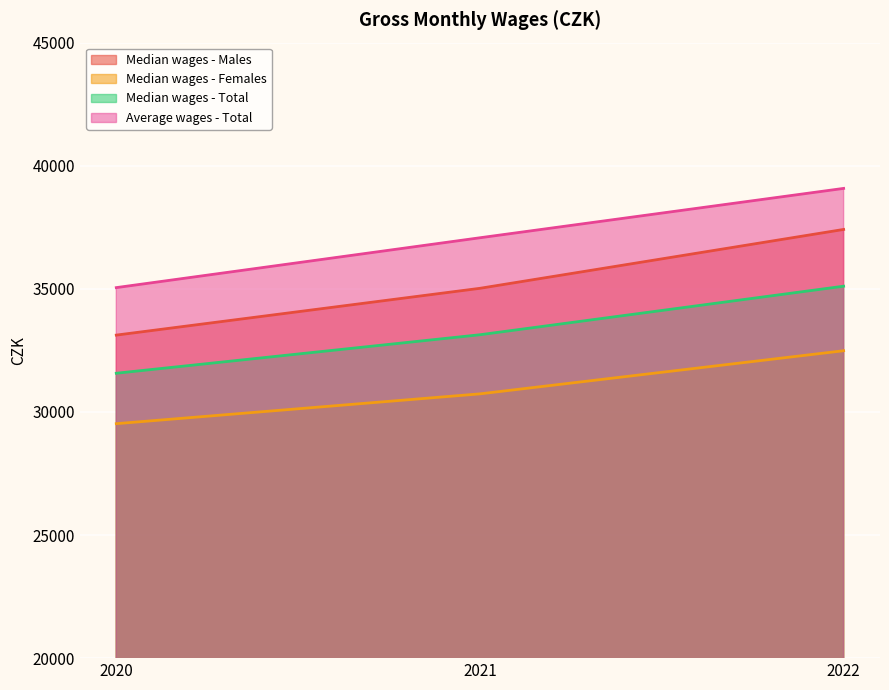

At how many categories does at least one series exceed 36824?

2